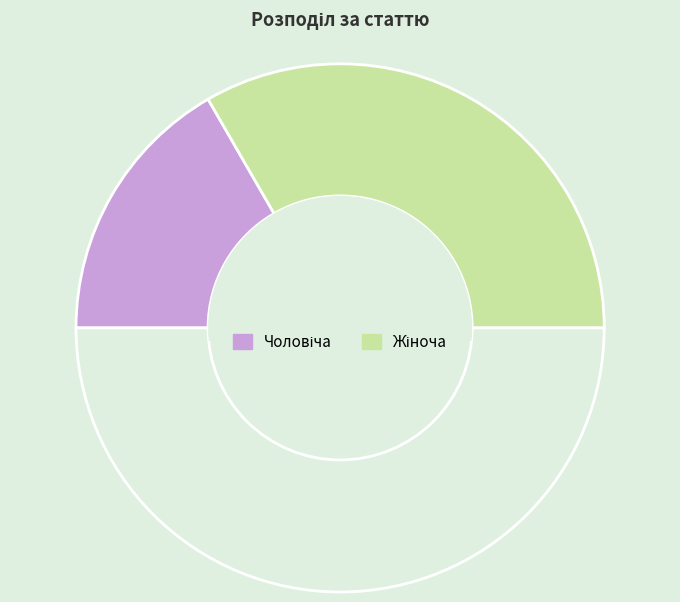

Which slice is the largest?

Жіноча